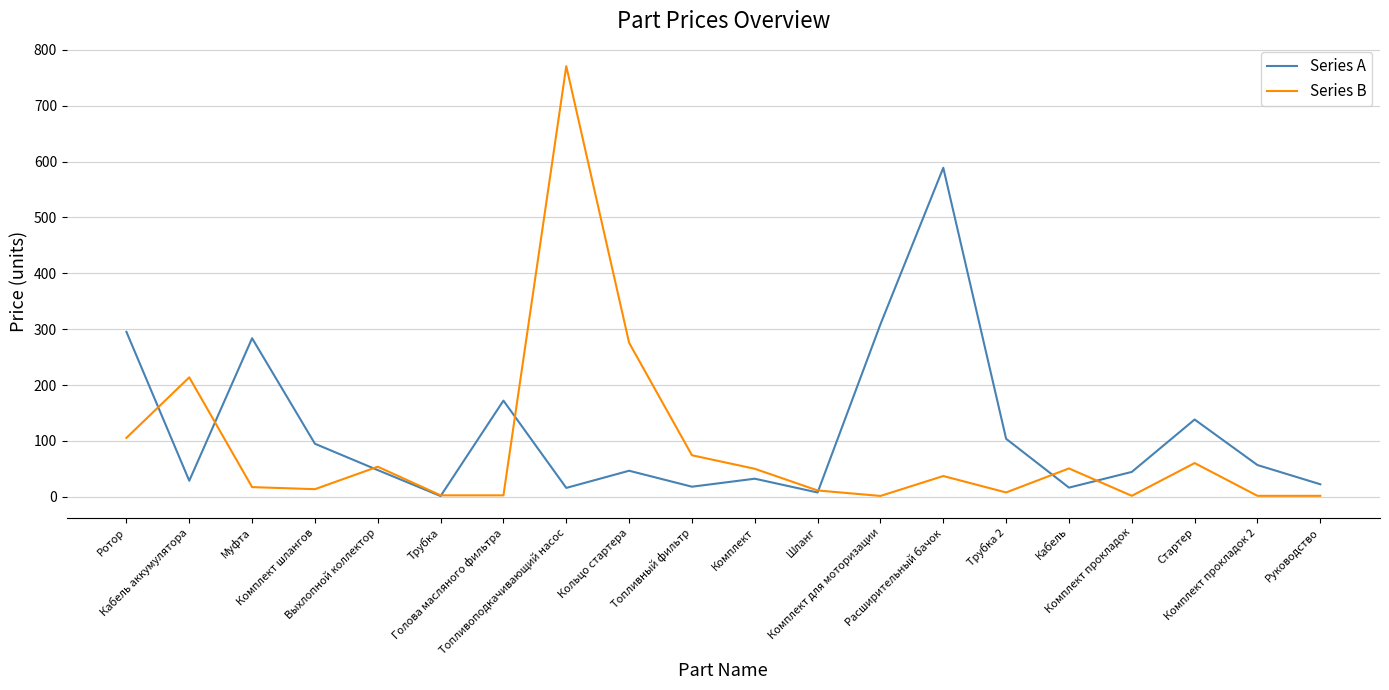

Which series has the widest spread of values?

Series B